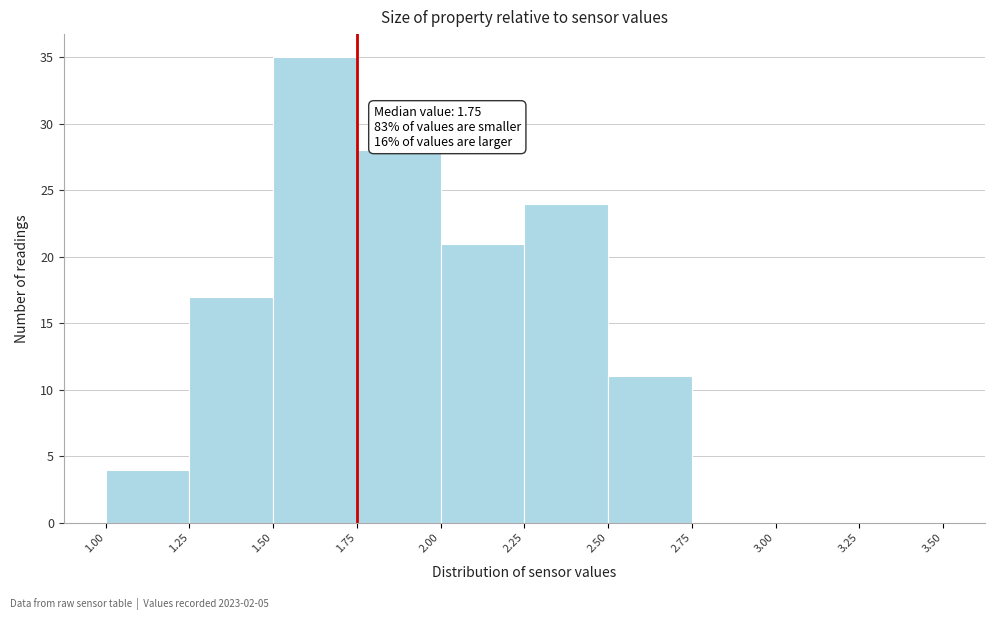

Which range on the x-axis has the tallest bar?

1.50 to 1.75